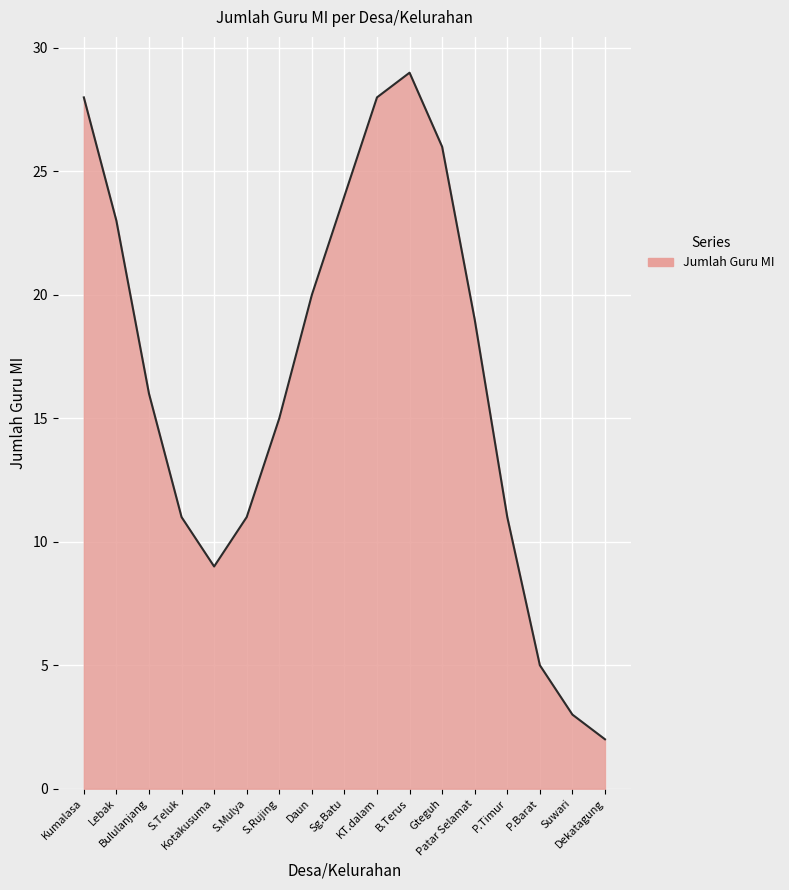

What is the average value?

16